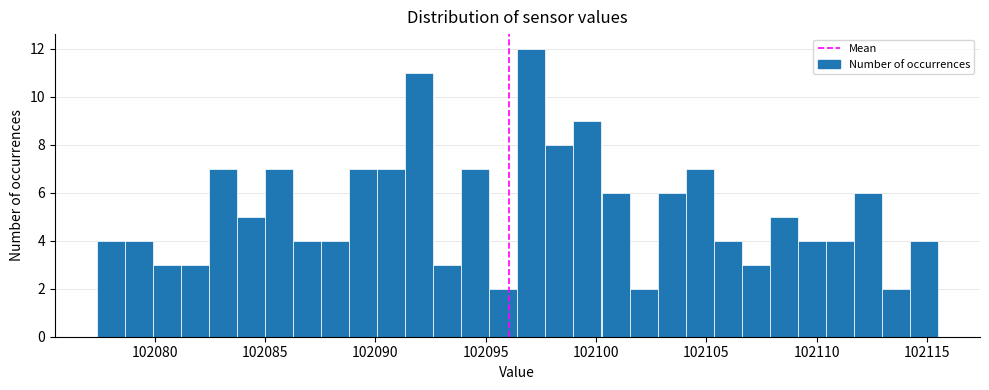

Read against the x-axis, roughly where is the centre of the tallest bar?

102097.0